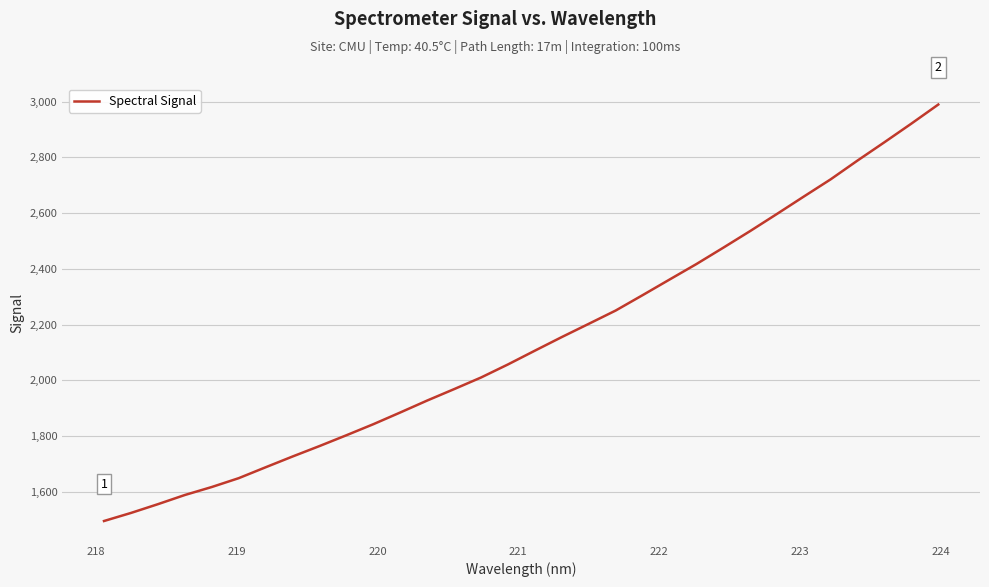

What is the smallest value displayed?

1494.5